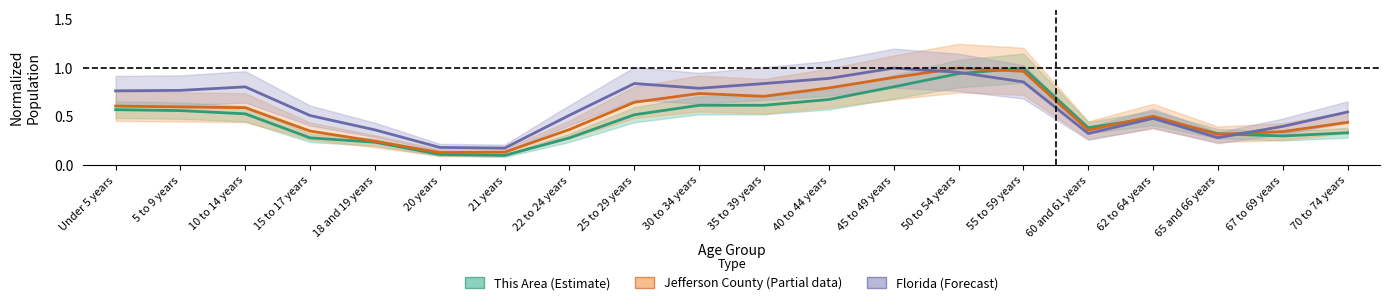

True or false: Jefferson County (Partial) and This Area (Estimate) intersect in this chart.

True